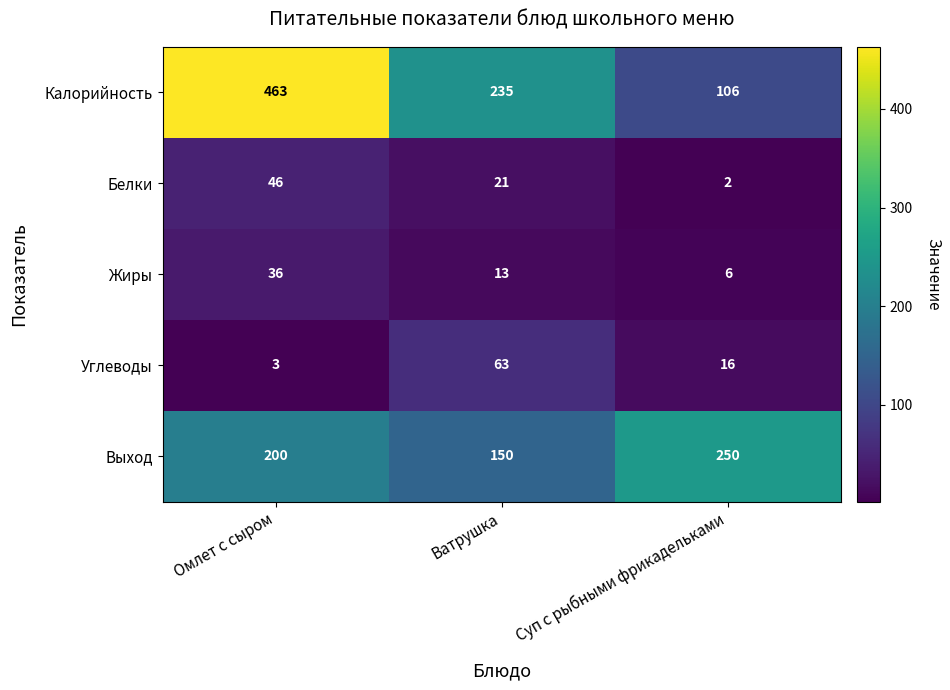

At Суп с рыбными фрикадельками, list the series in order from largest to smallest.

Выход, Калорийность, Углеводы, Жиры, Белки